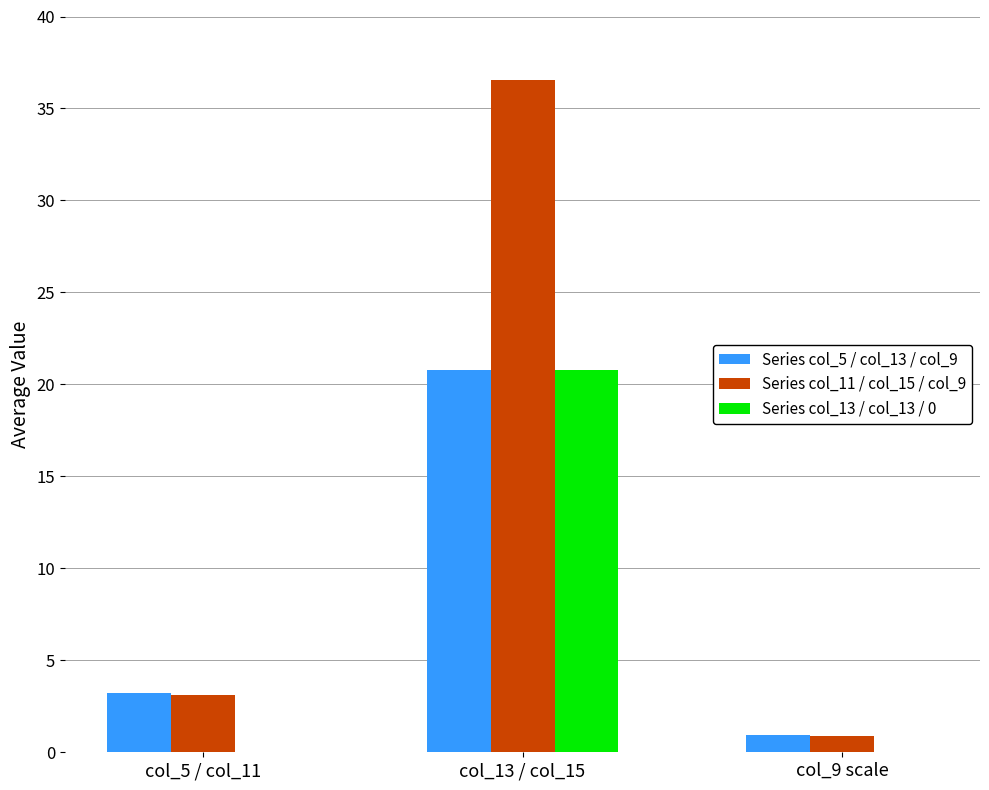

How many distinct data groups are displayed?

3